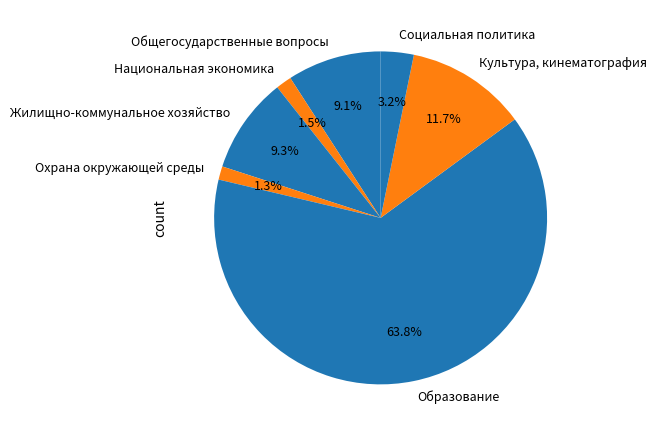

What percentage is NOT represented by Жилищно-коммунальное хозяйство?

90.7%